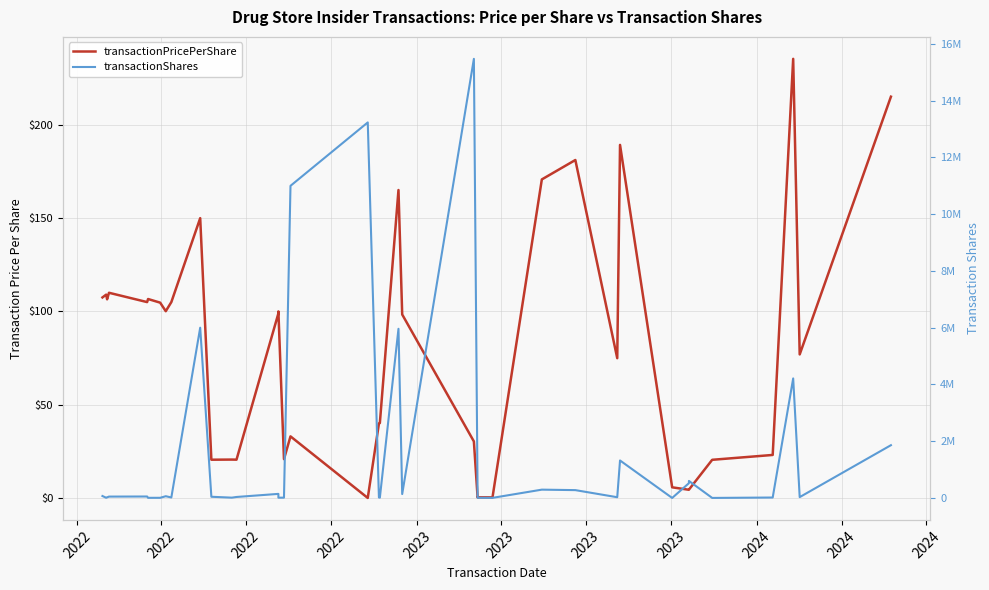

The value of transactionPricePerShare at 14 is 134.9. True or false?

False